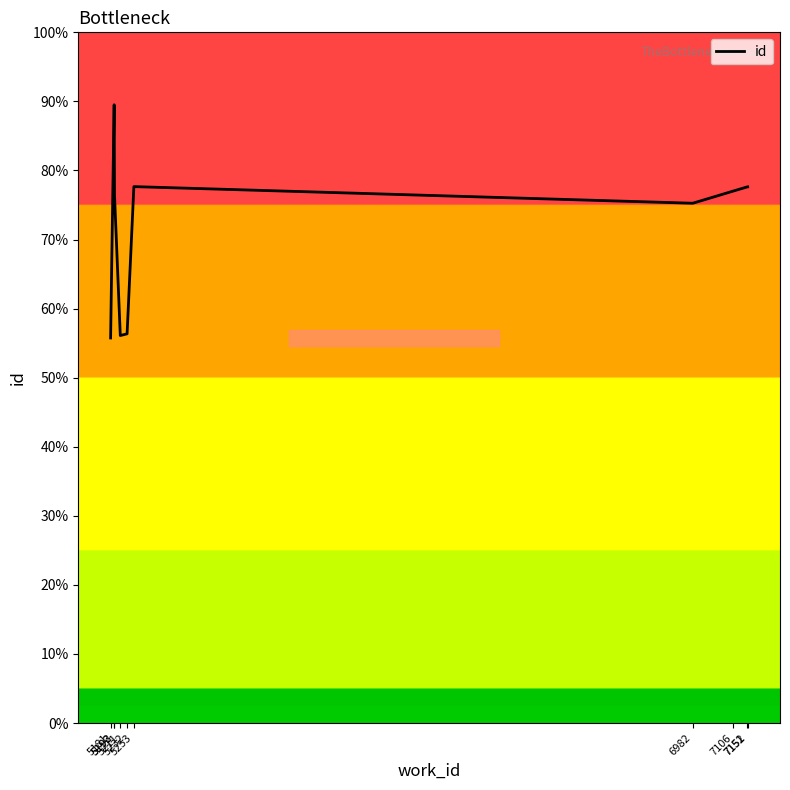

Reading left to right, what are all the values shown in this chart?

5181=13938	5192=22378	5193=19137	5211=14026	5232=14088	5253=19416	6982=18814	7106=19250	7151=19407	7152=19408